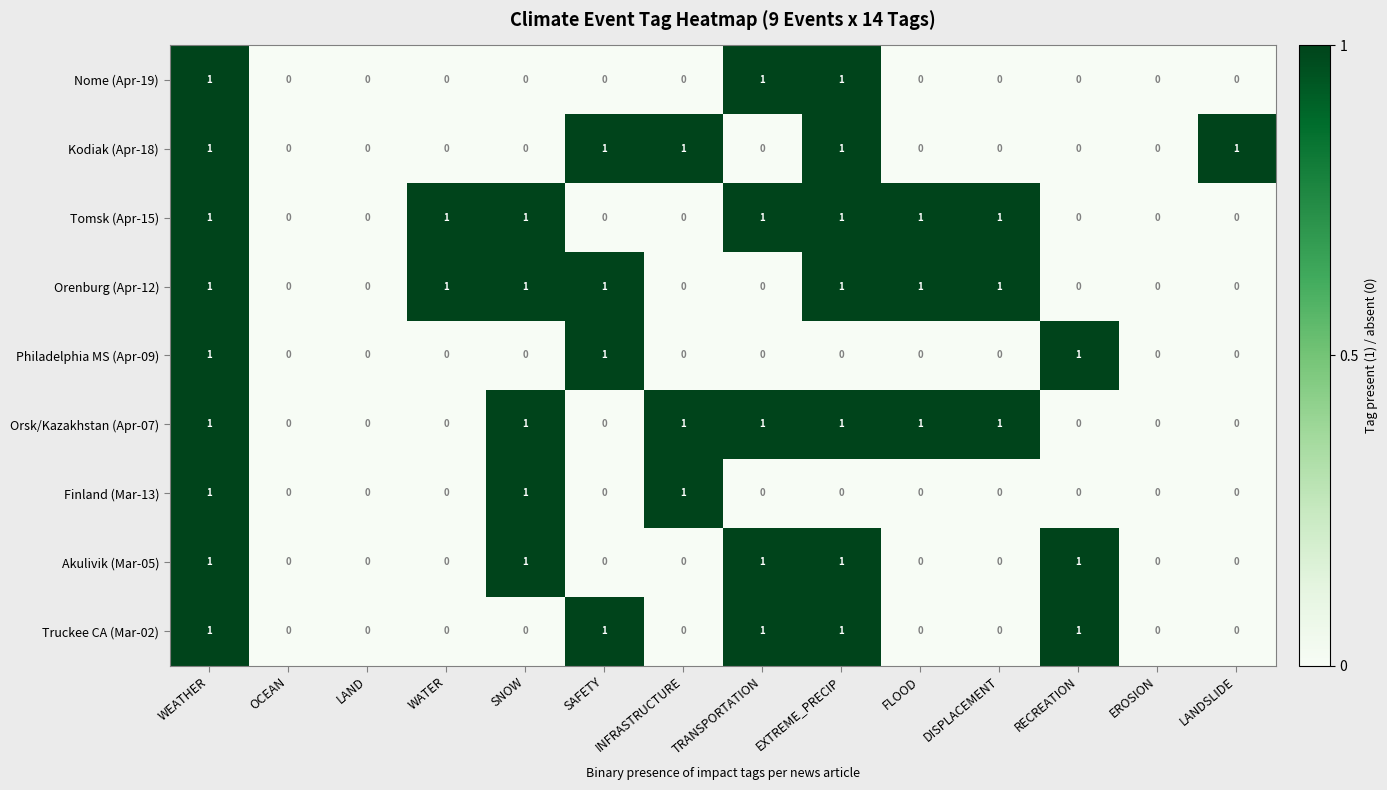

The Finland (Mar-13) series shows 1 at LAND. True or false?

False